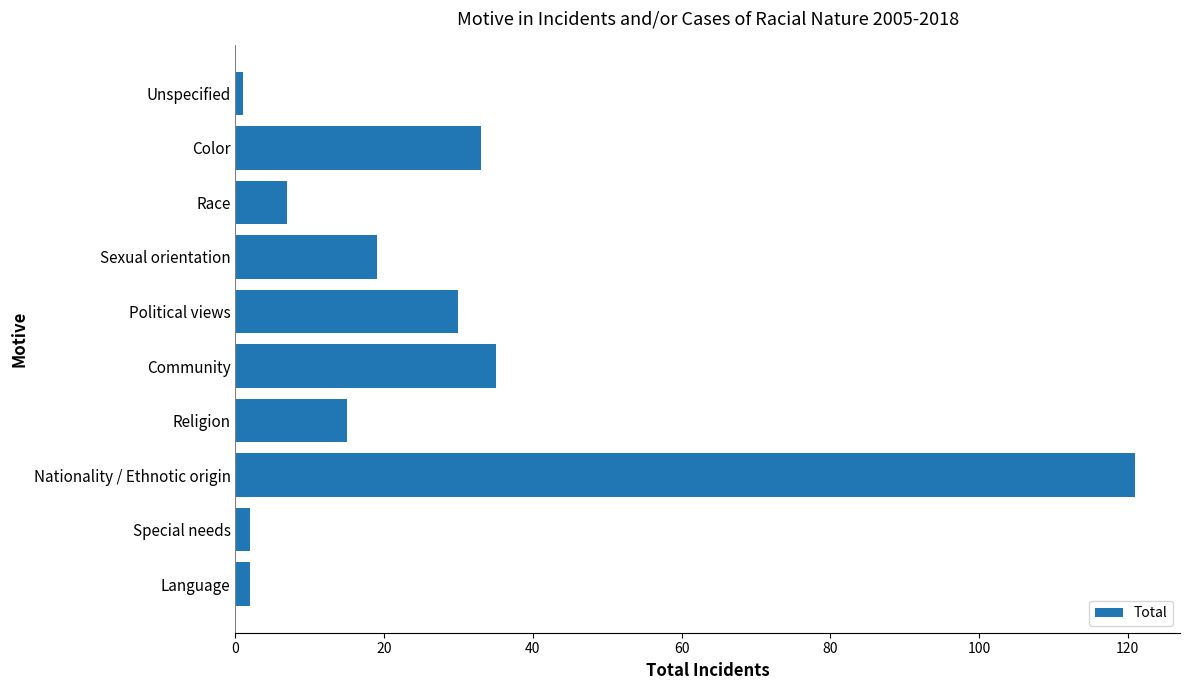

The value at Political views is 30. True or false?

True